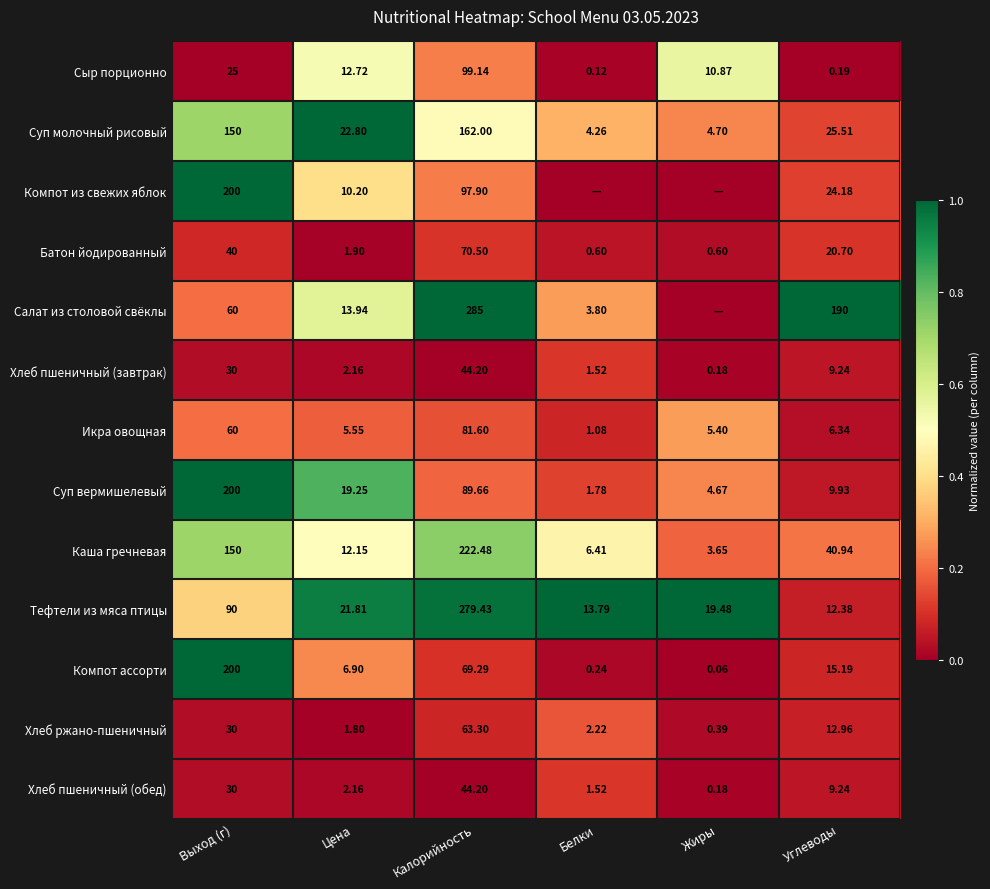

Is the value of Салат из столовой свёклы at Выход (г) greater than the value of Компот ассорти at Калорийность?

No